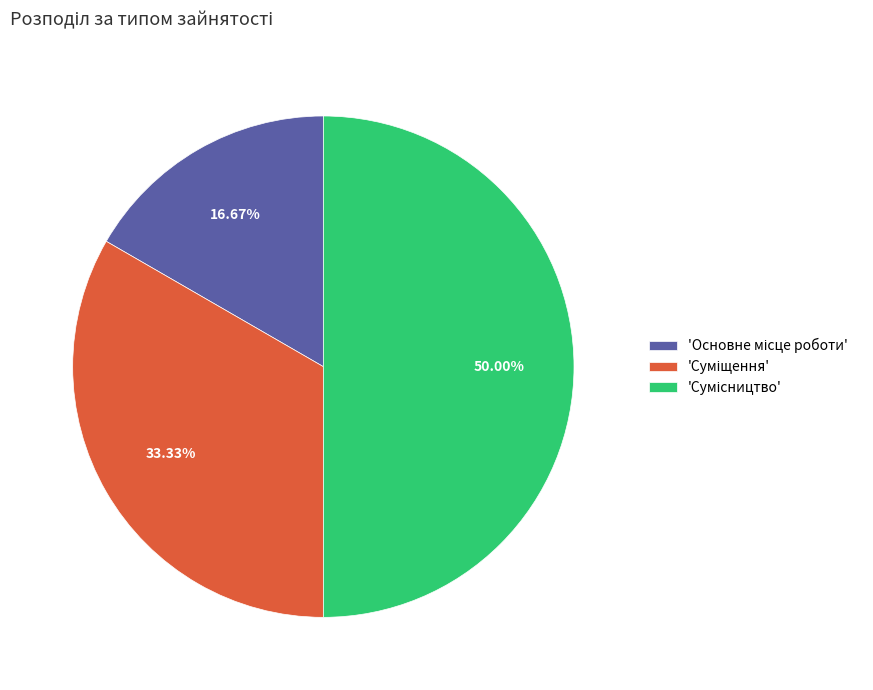

Rank the categories by value from lowest to highest.

Основне місце роботи, Суміщення, Сумісництво